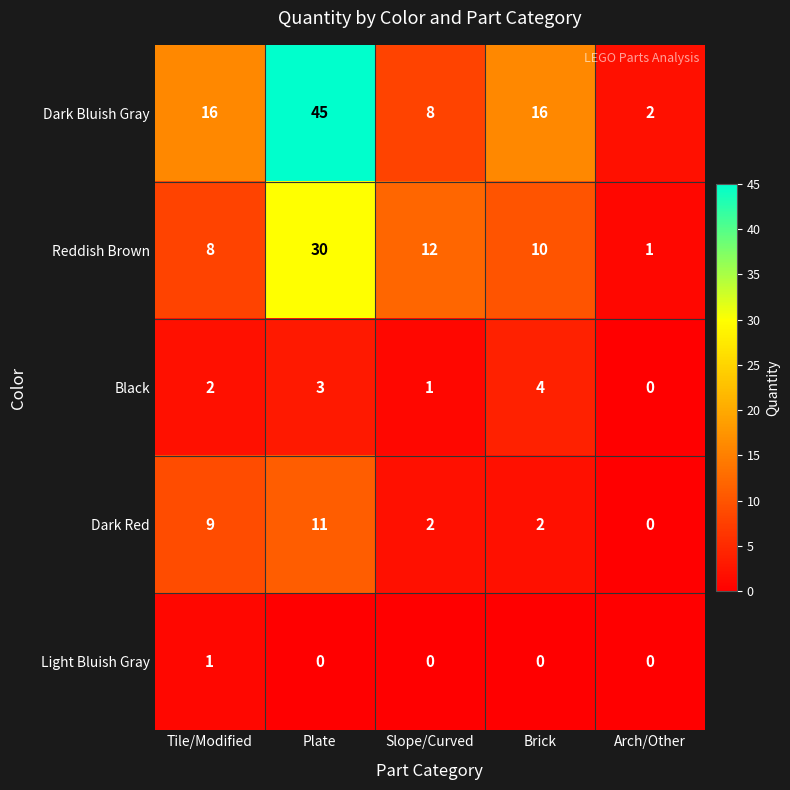

Rank the series at Brick from lowest to highest value.

Light Bluish Gray, Dark Red, Black, Reddish Brown, Dark Bluish Gray